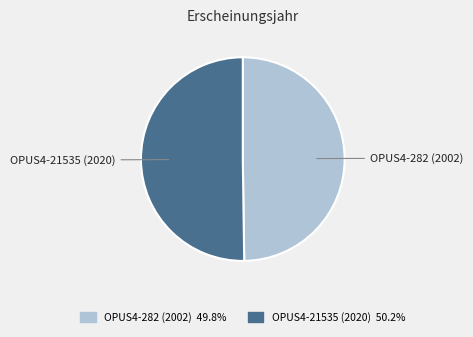

Is the sum of OPUS4-282 (2002) and OPUS4-21535 (2020) greater than half?

Yes